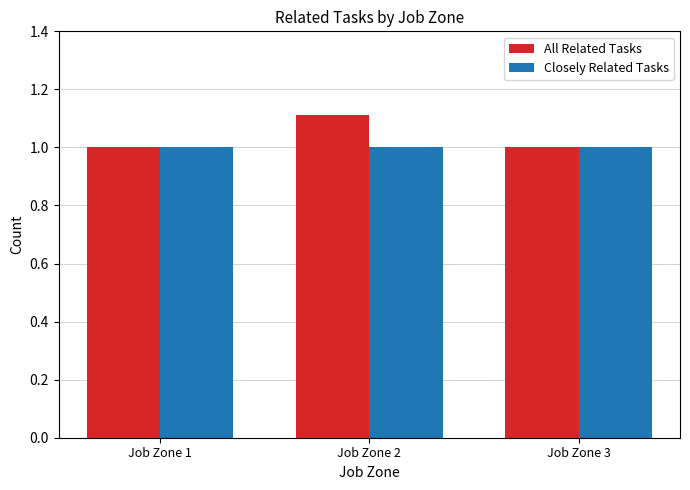

What is the average value of the Closely Related Tasks series?

1.0